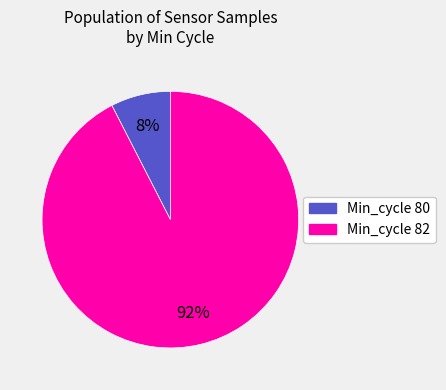

Is there any slice that represents more than half of the pie?

Yes